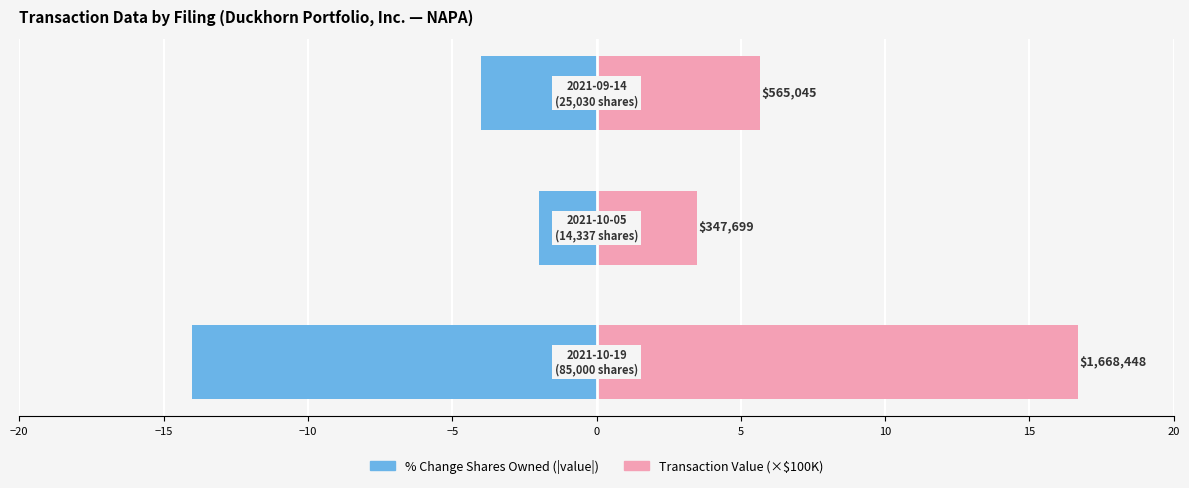

How many bars are there in total?

6